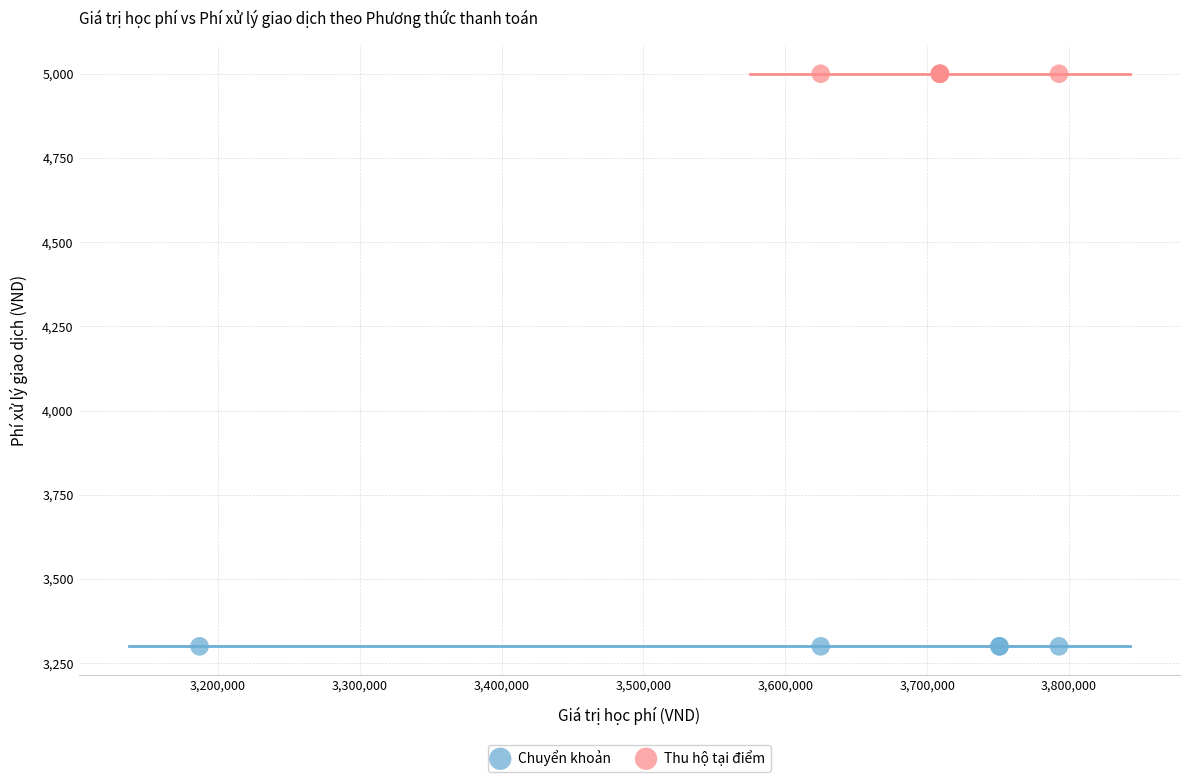

Which series contains the highest Y value?

Thu hộ tại điểm